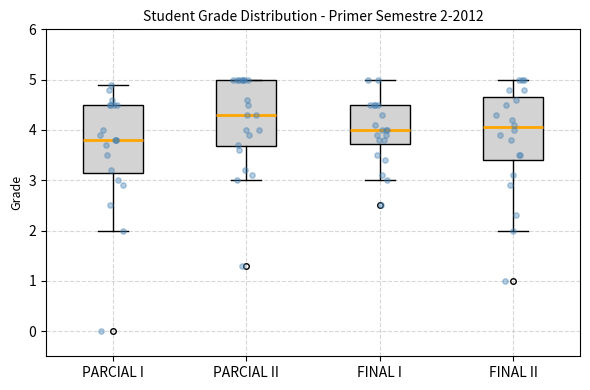

Which box's median line is the highest?

PARCIAL II